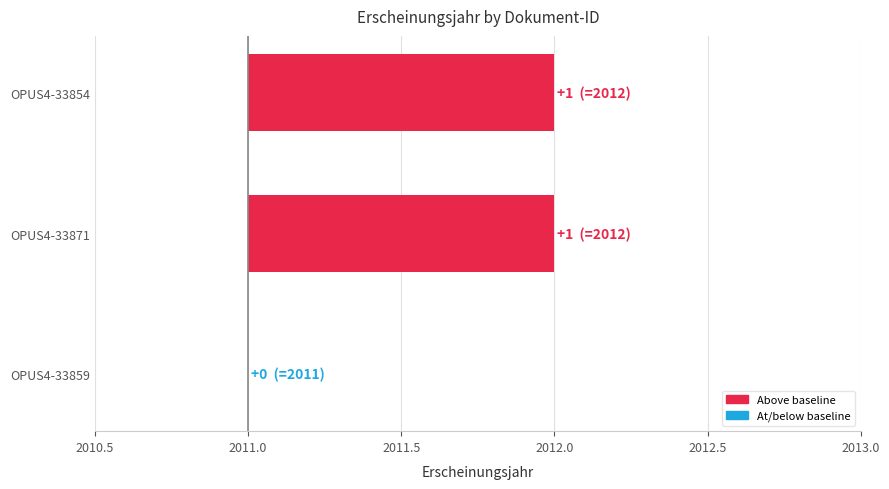

True or false: the data shows 2 at OPUS4-33854.

False